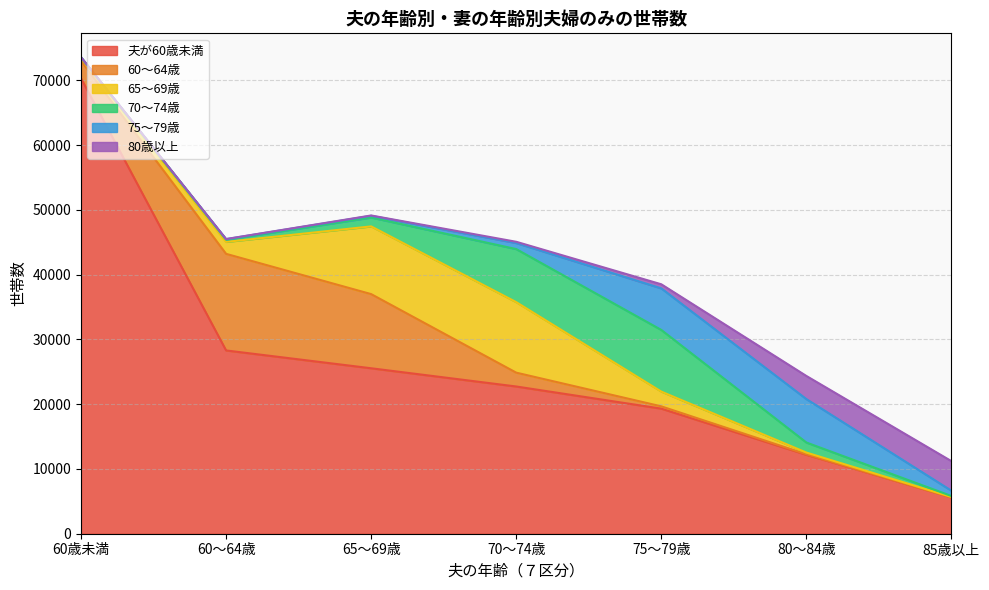

True or false: 60～64歳 and 夫が60歳未満 intersect in this chart.

False